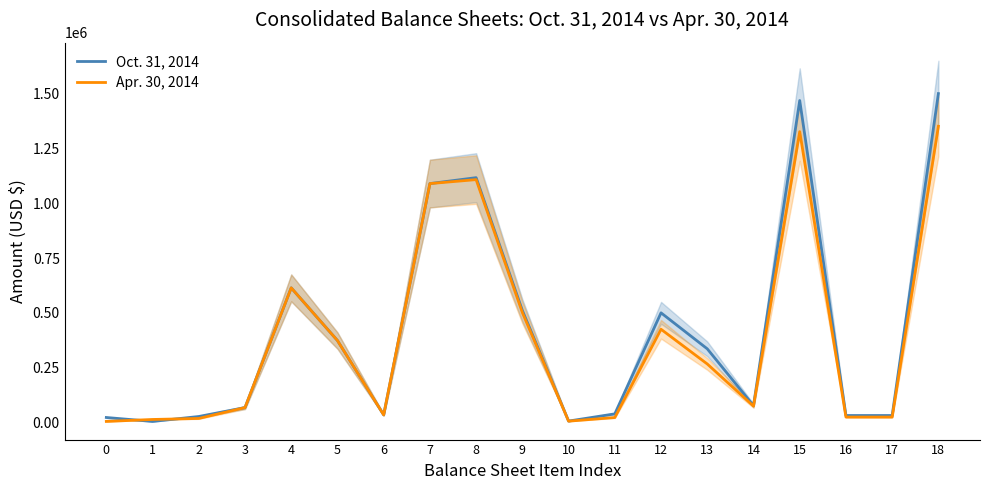

What is the smallest value displayed?

4500